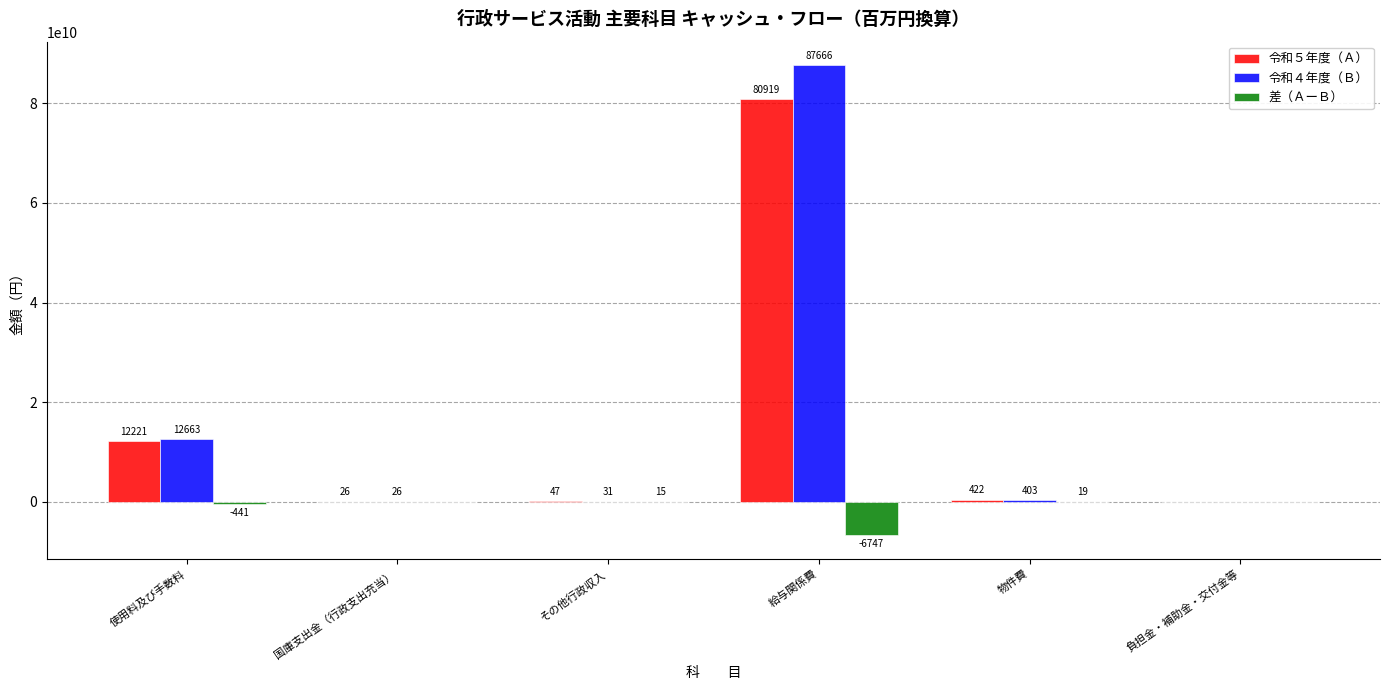

Is the value of 令和５年度（Ａ） at 物件費 greater than the value of 差（ＡーＢ） at その他行政収入?

Yes